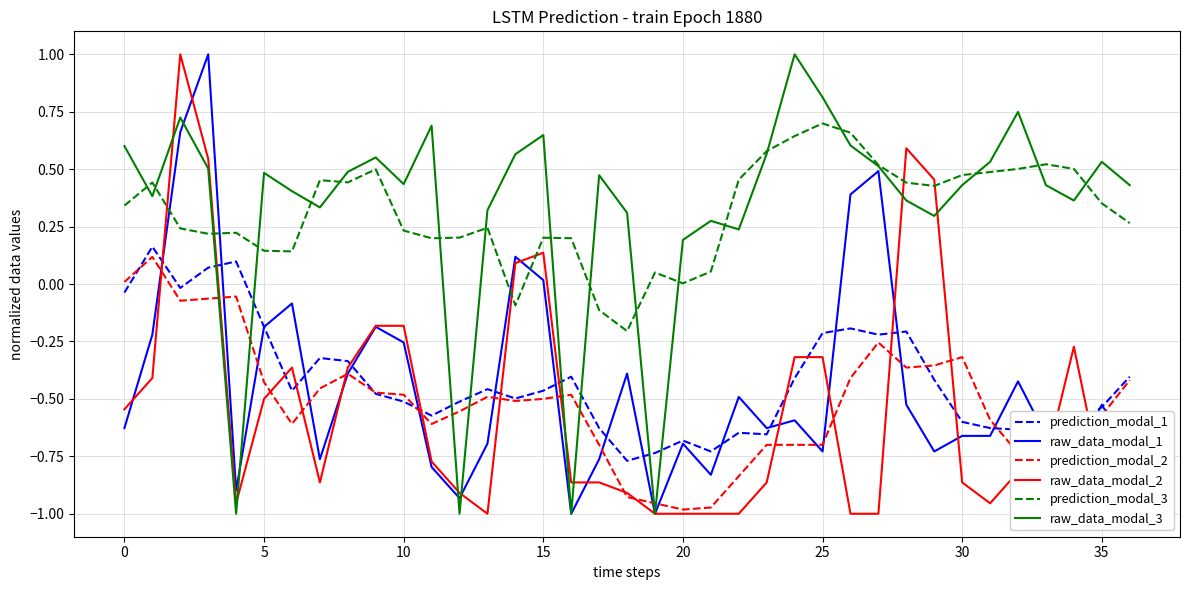

What is the maximum value shown in the chart?

1.0